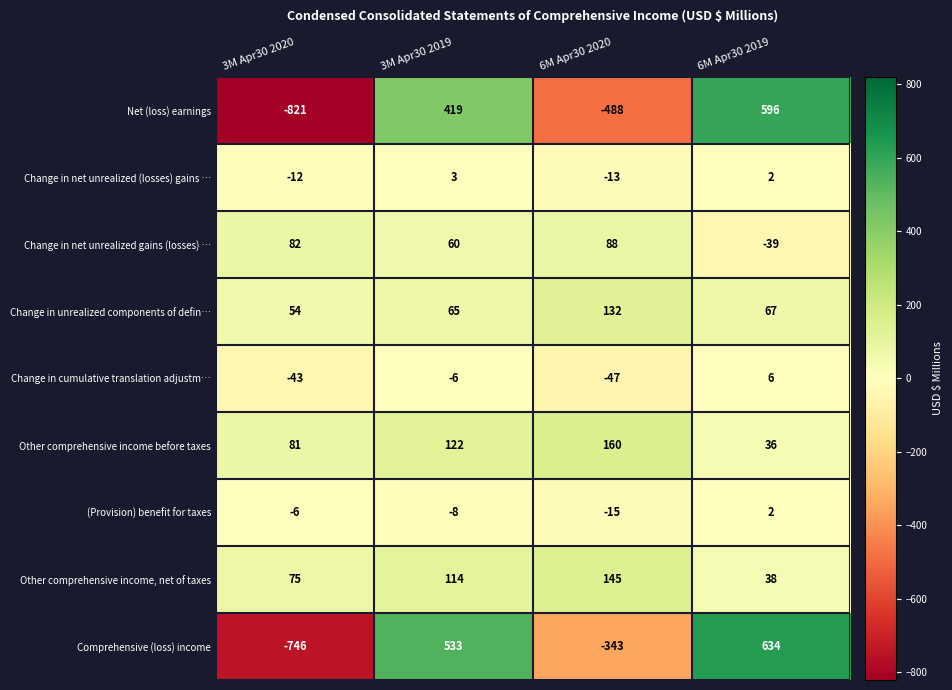

Where is Change in cumulative translation adjustm… nearest to the value -20?

3M Apr30 2019